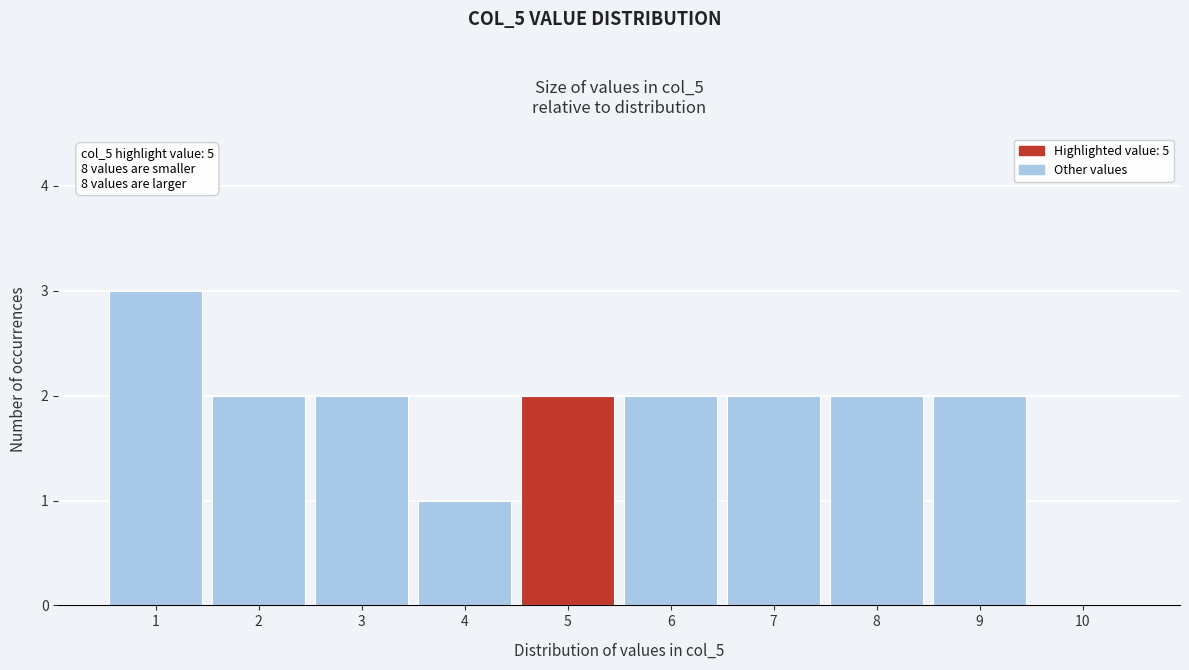

Over which range of the x-axis is the bar tallest?

0.5 to 1.5